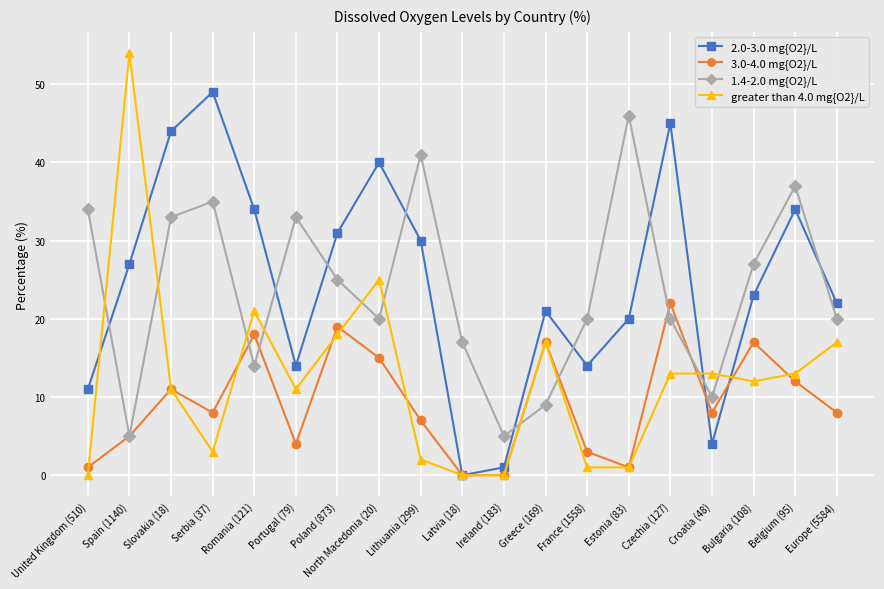

What are all the series names shown in the legend?

2.0-3.0 mg{O2}/L, 3.0-4.0 mg{O2}/L, 1.4-2.0 mg{O2}/L, greater than 4.0 mg{O2}/L